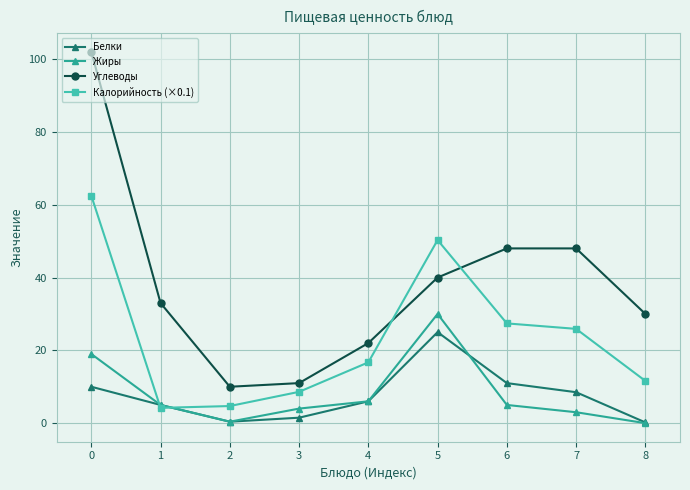

True or false: Белки and Углеводы intersect in this chart.

False